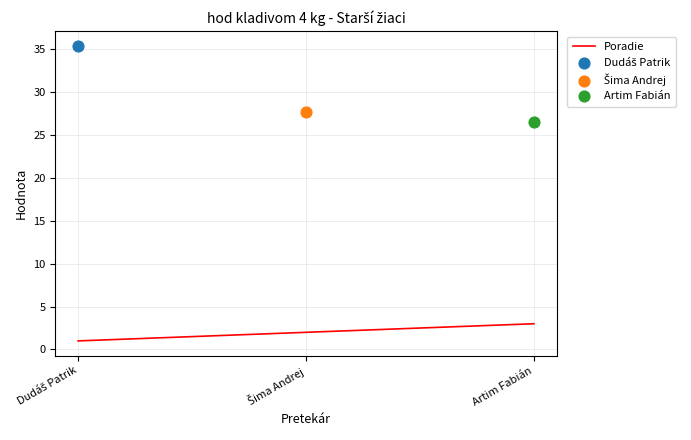

Approximately how many times larger is the value at Šima Andrej compared to Artim Fabián?

0.7